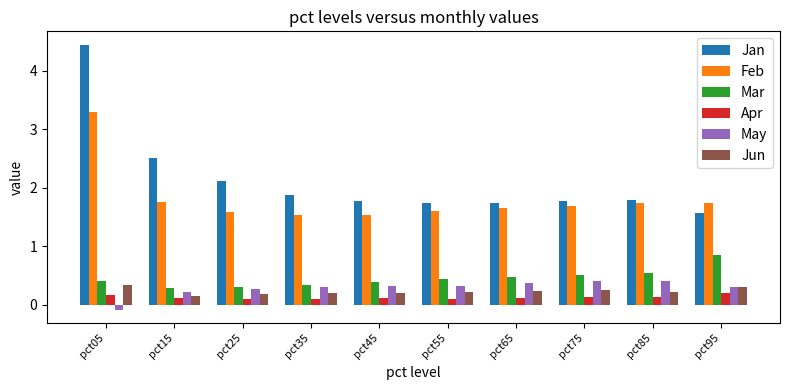

What is the approximate value of Feb at pct75?

1.7